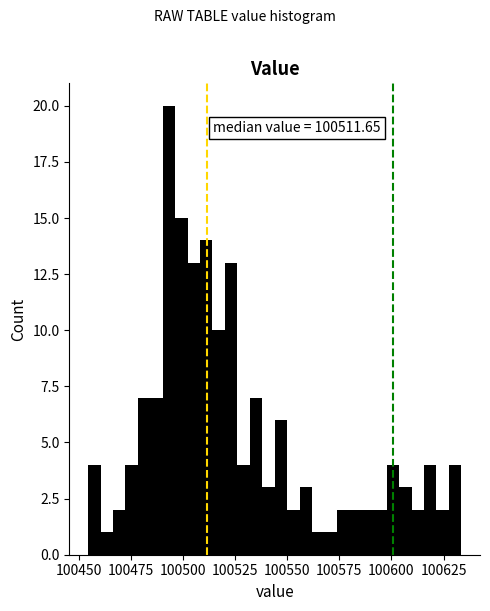

Read against the x-axis, roughly where is the centre of the tallest bar?

100495